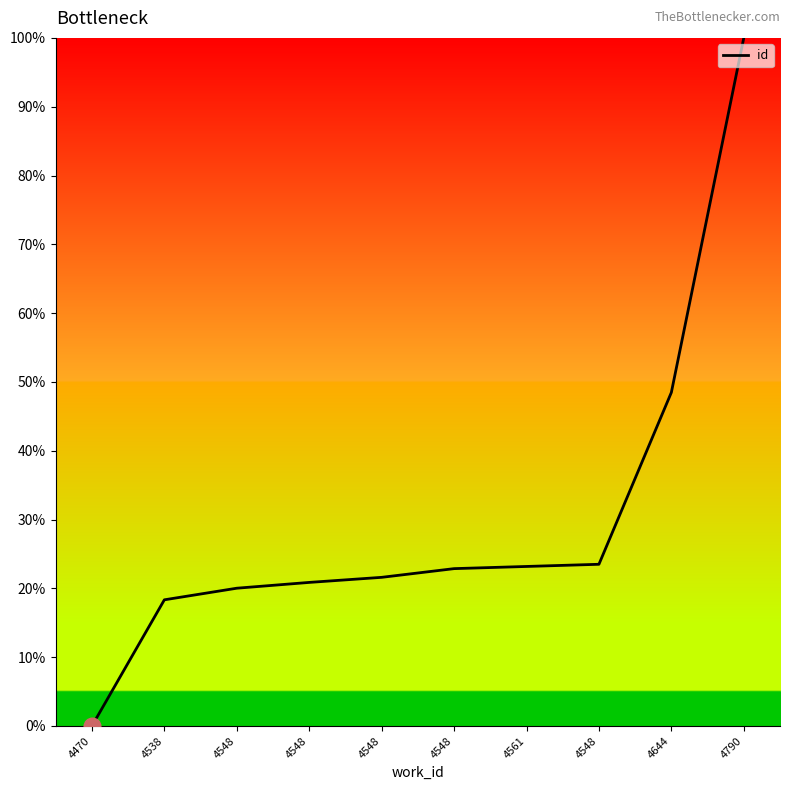

Does the chart have visible grid lines?

No